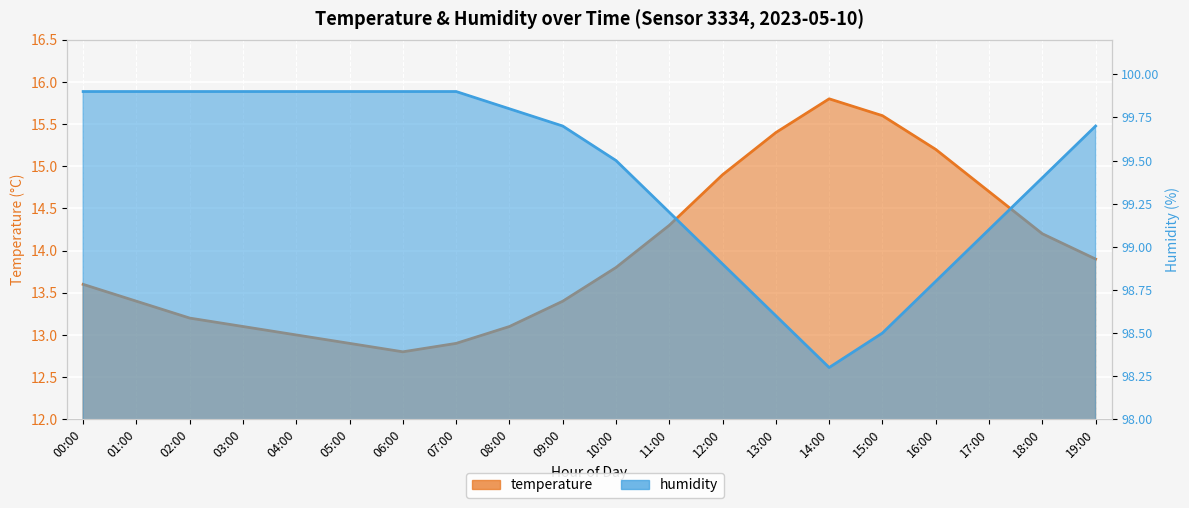

What is the sum of all temperature values?

279.2